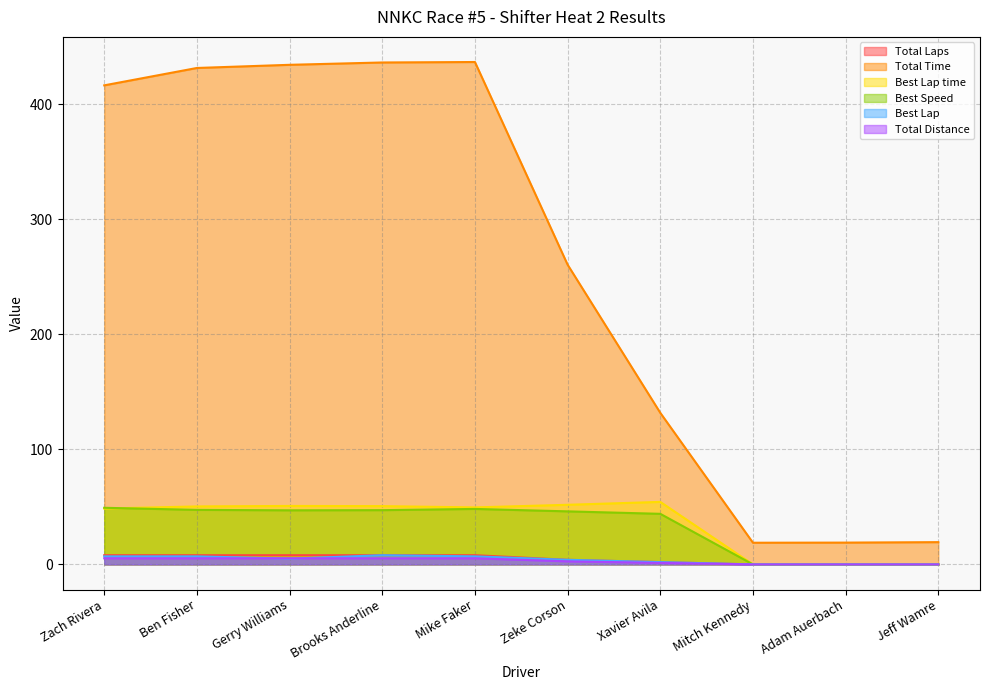

Which category has the highest value in the Best Lap time series?

Xavier Avila